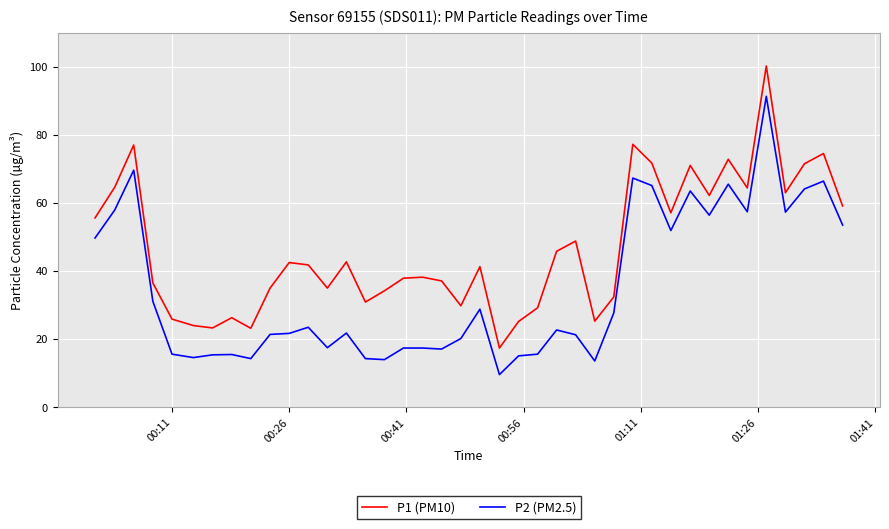

What is the lowest value of the P2 (PM2.5) series?

9.6